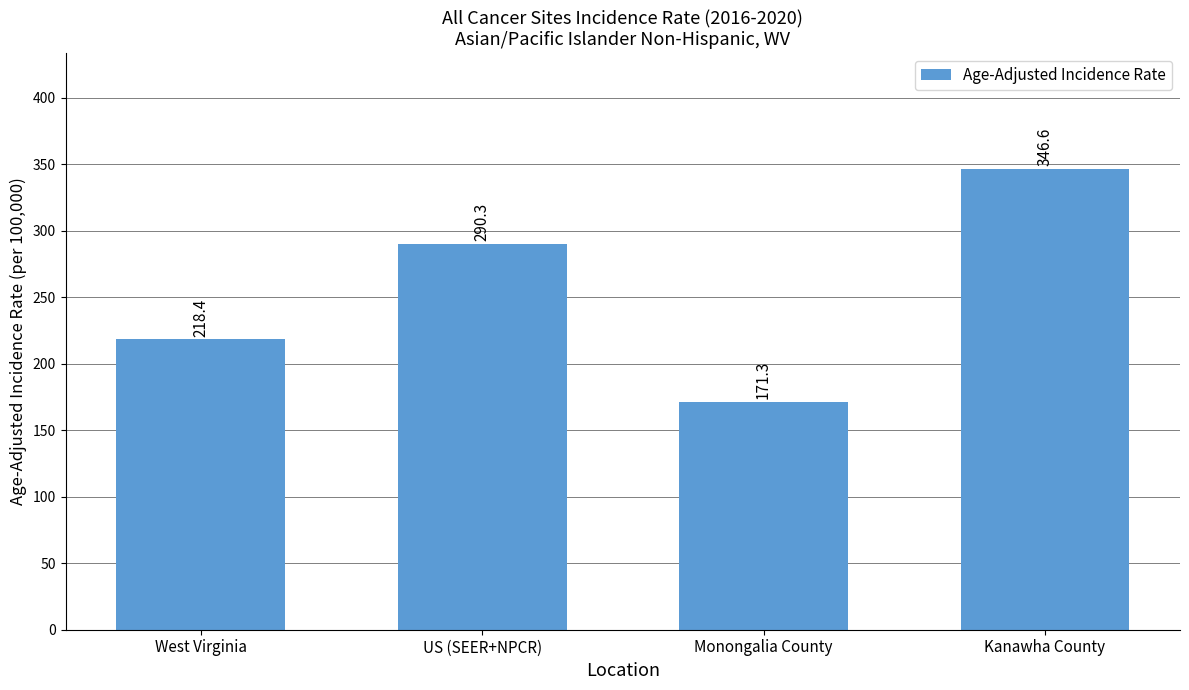

Between US (SEER+NPCR) and Kanawha County, which is larger?

Kanawha County